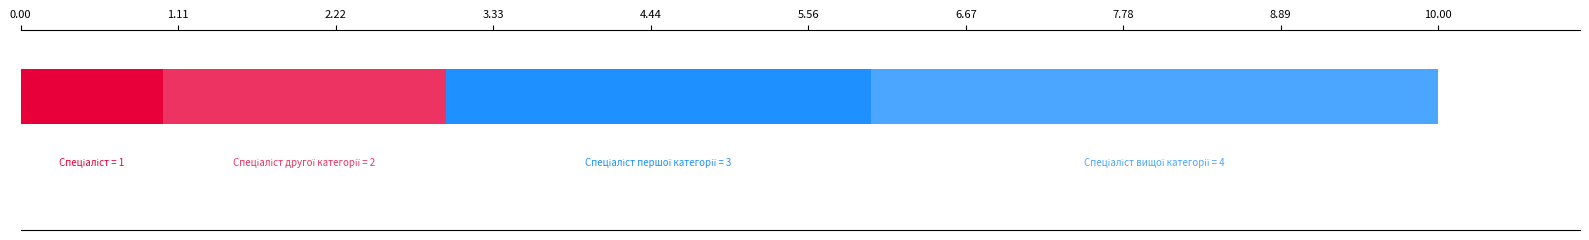

The chart shows a value of 2 at Спеціаліст другої категорії. True or false?

True